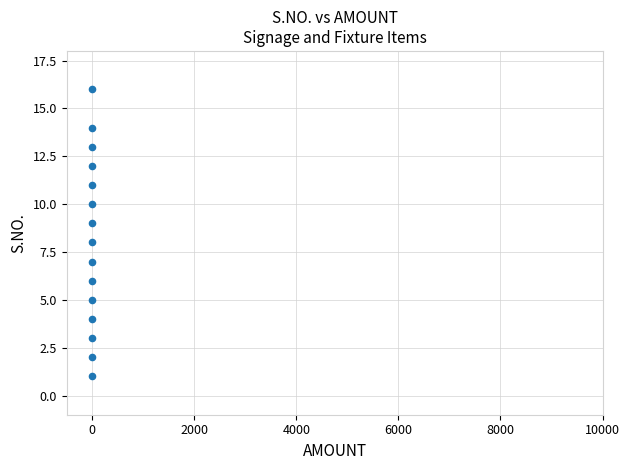

What is the range of Y values (max minus min)?

15